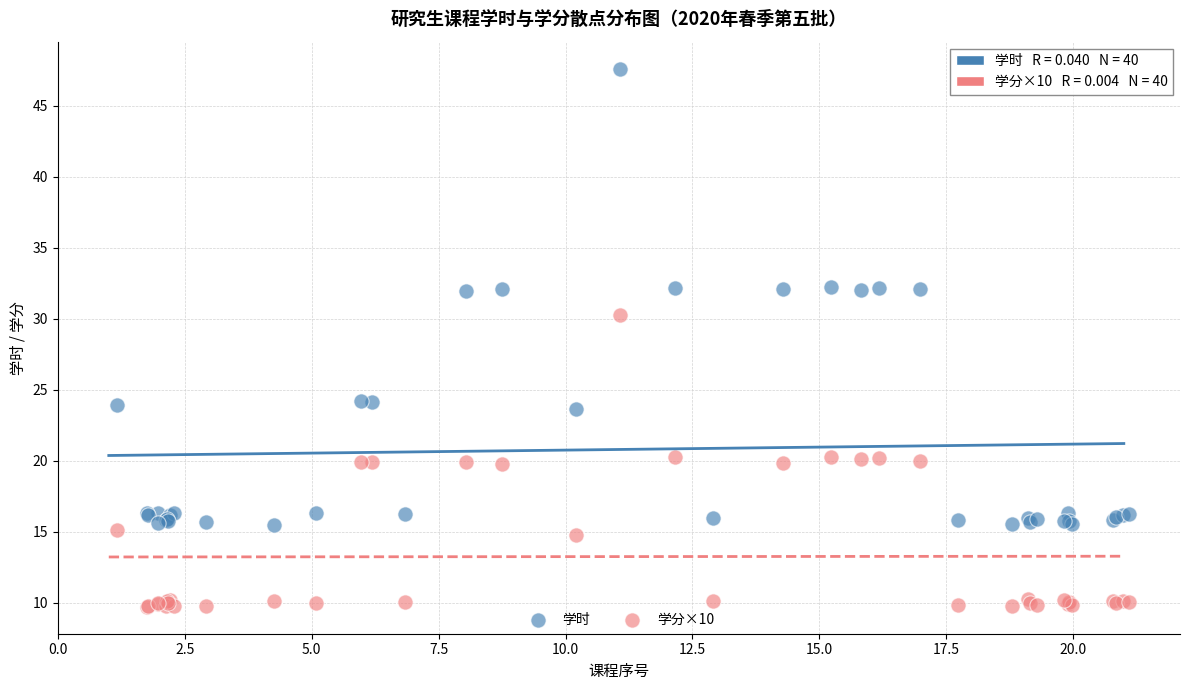

Across all series, what Y value is closest to 28?

30.3